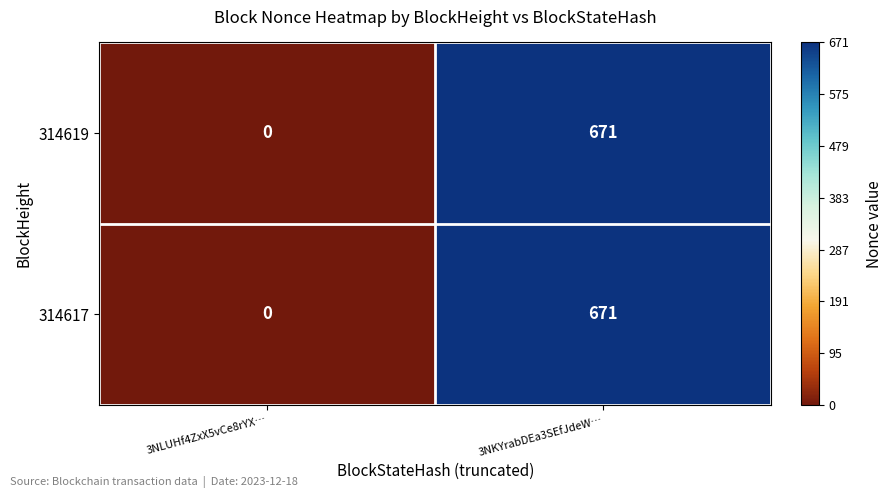

What is the sum of the 314617 values at 3NKYrabDEa3SEfJdeW… and 3NLUHf4ZxX5vCe8rYX…?

671